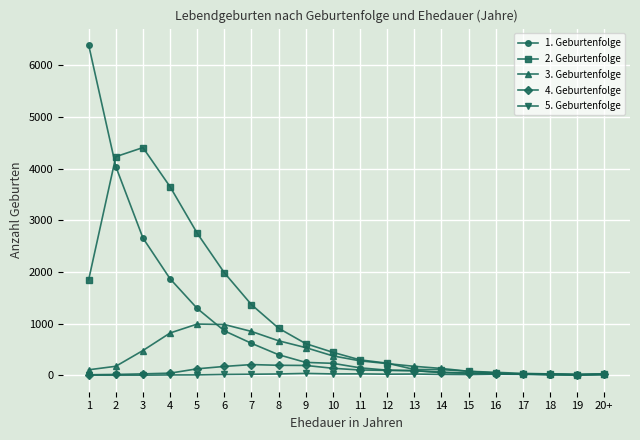

Which series has the widest spread of values?

1. Geburtenfolge